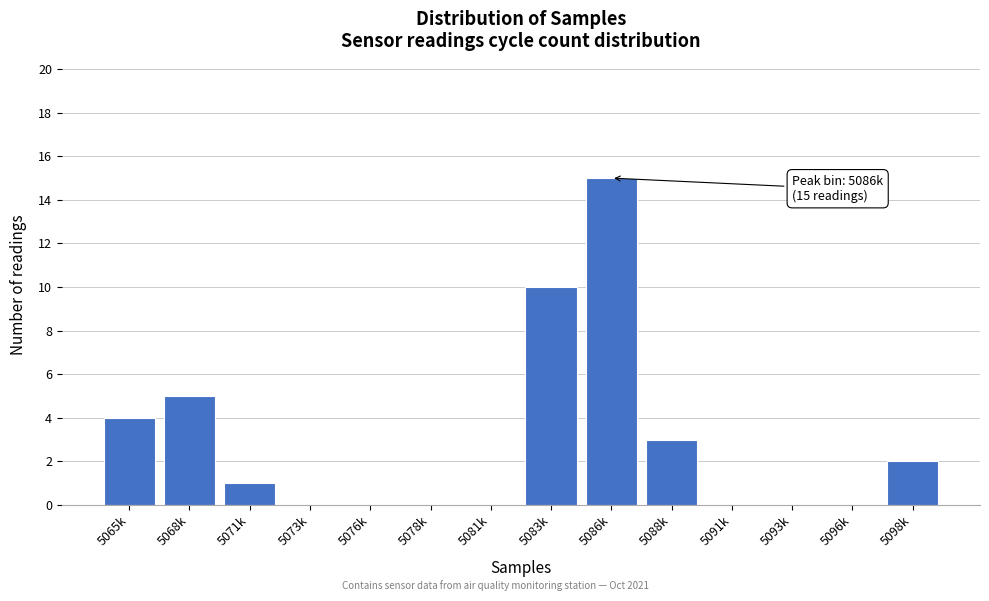

Reading left to right, list all the values displayed in this chart.

5065k=4	5068k=5	5071k=1	5073k=0	5076k=0	5078k=0	5081k=0	5083k=10	5086k=15	5088k=3	5091k=0	5093k=0	5096k=0	5098k=2